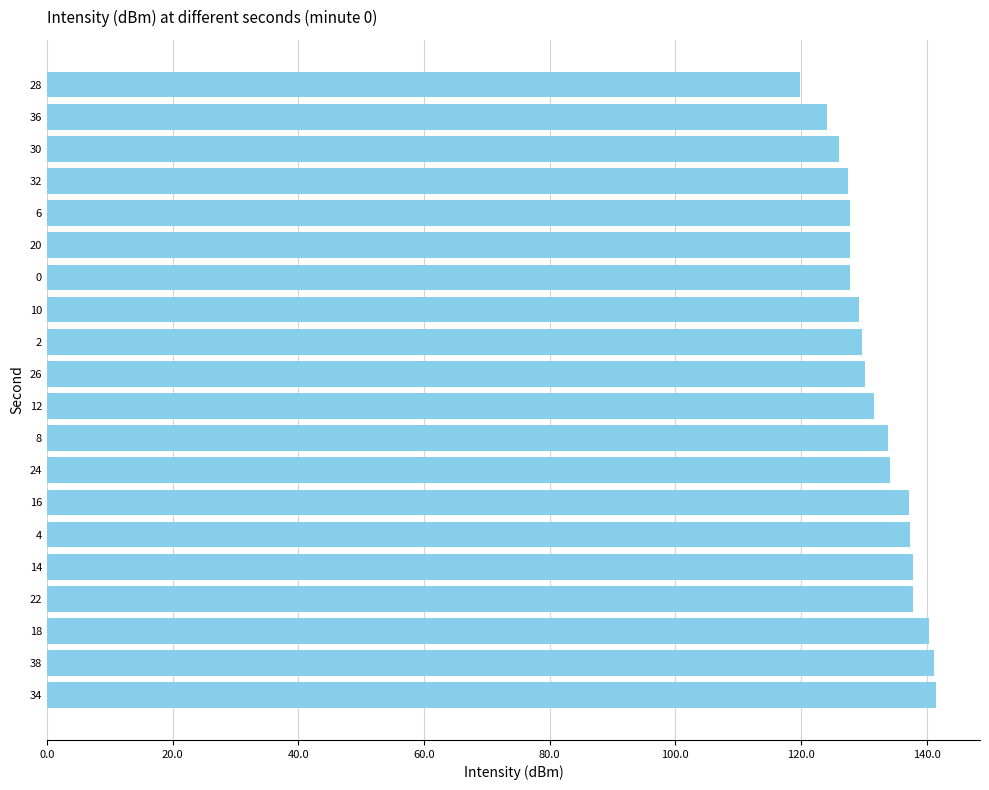

Read the value at 30.

126.1